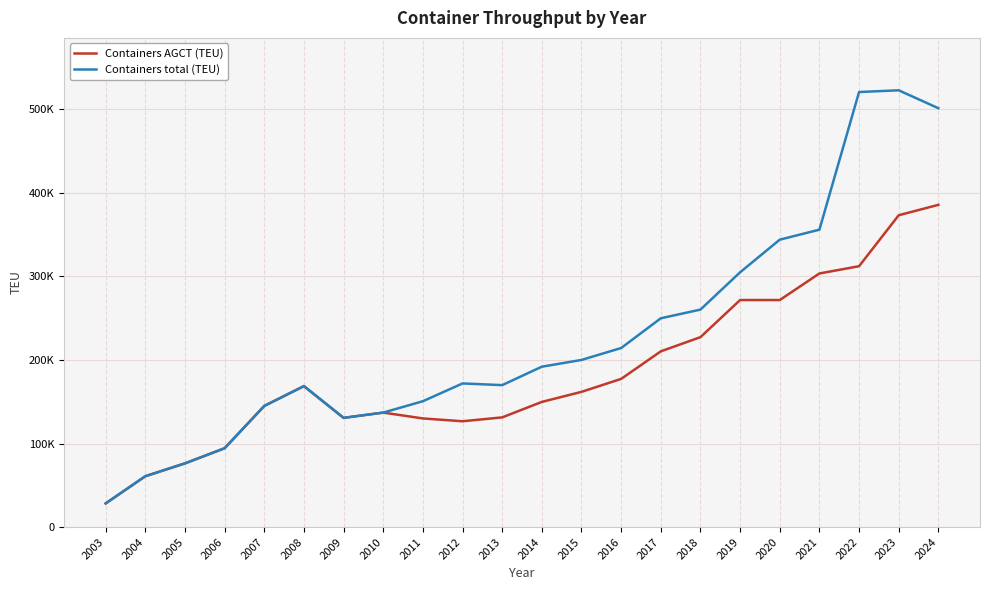

What are all the series names shown in the legend?

Containers AGCT (TEU), Containers total (TEU)